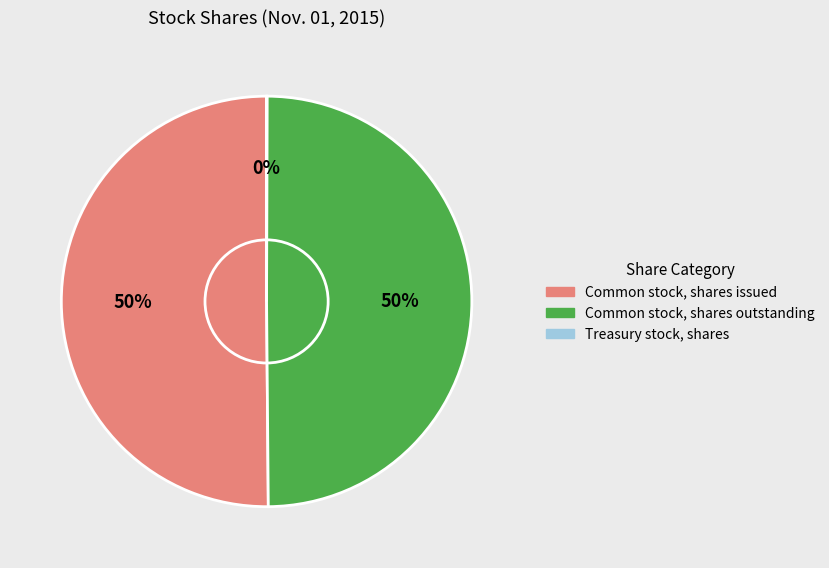

To the nearest percent, what percentage of the pie is Common stock, shares issued?

50%